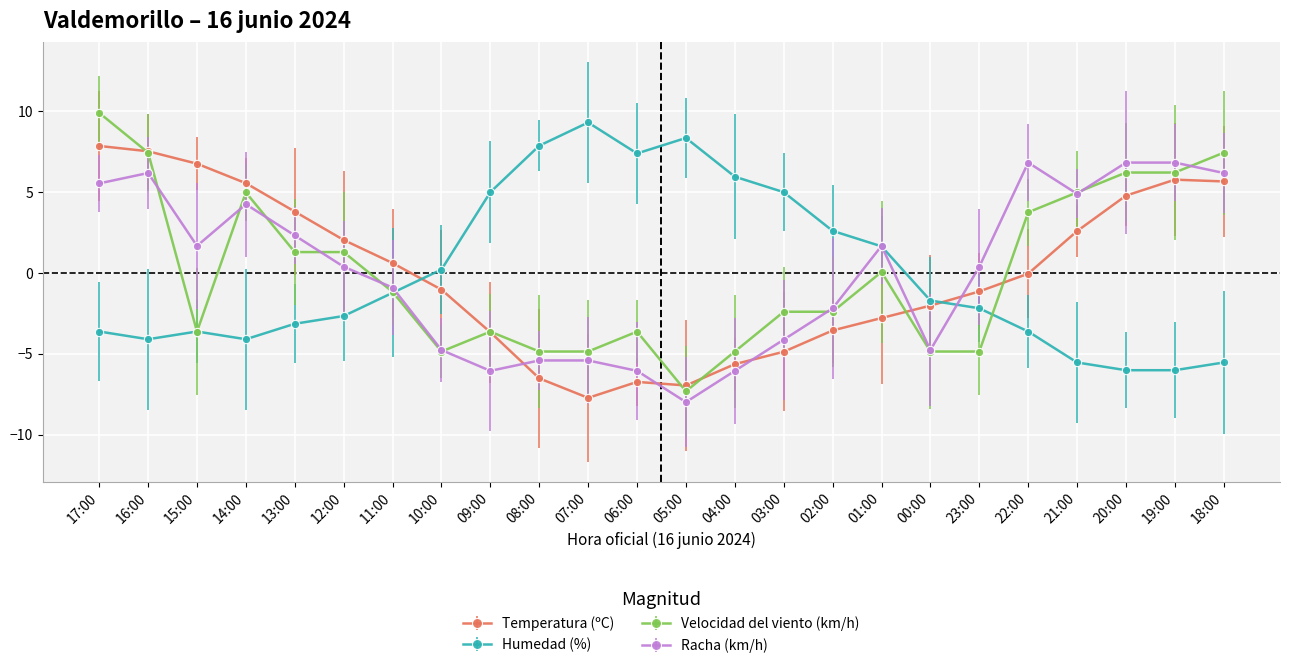

What is the sum of the Velocidad del viento (km/h) values at 14:00 and 22:00?

8.7